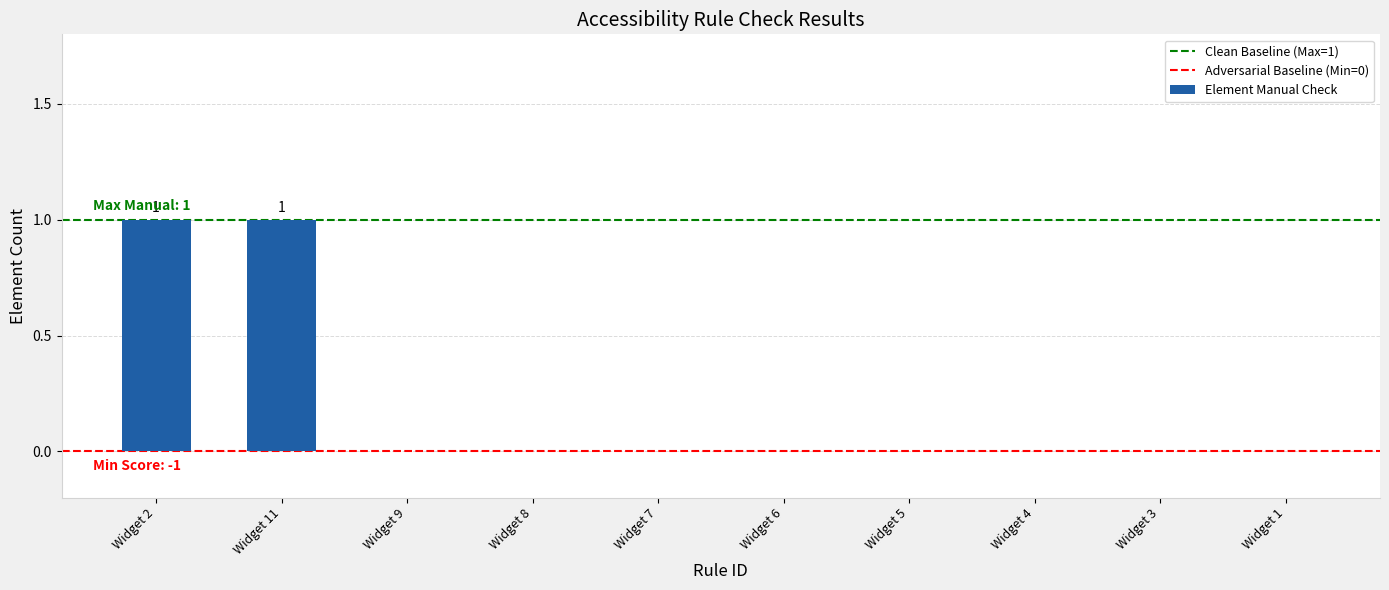

True or false: the data shows 1 at Widget 1.

False